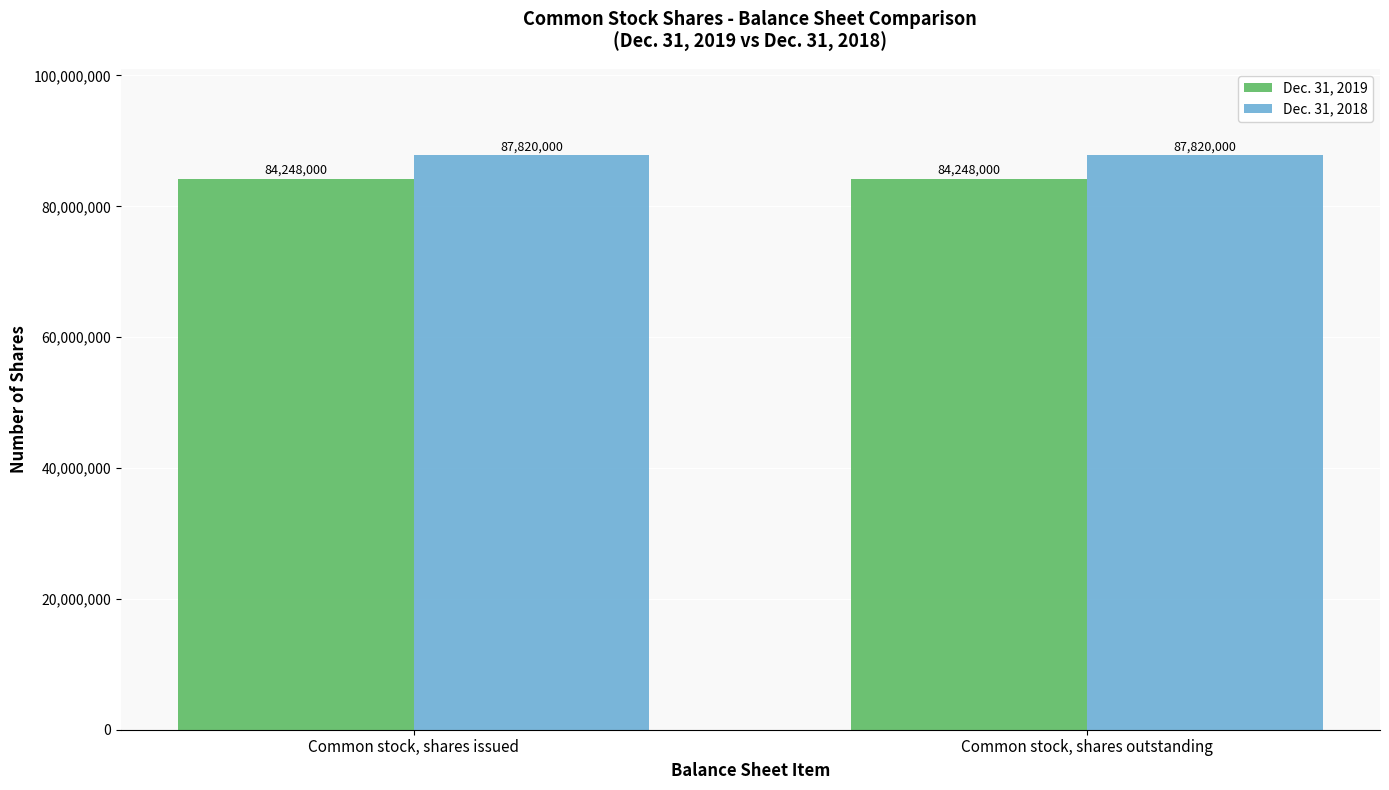

At how many categories does at least one series exceed 87268942?

2